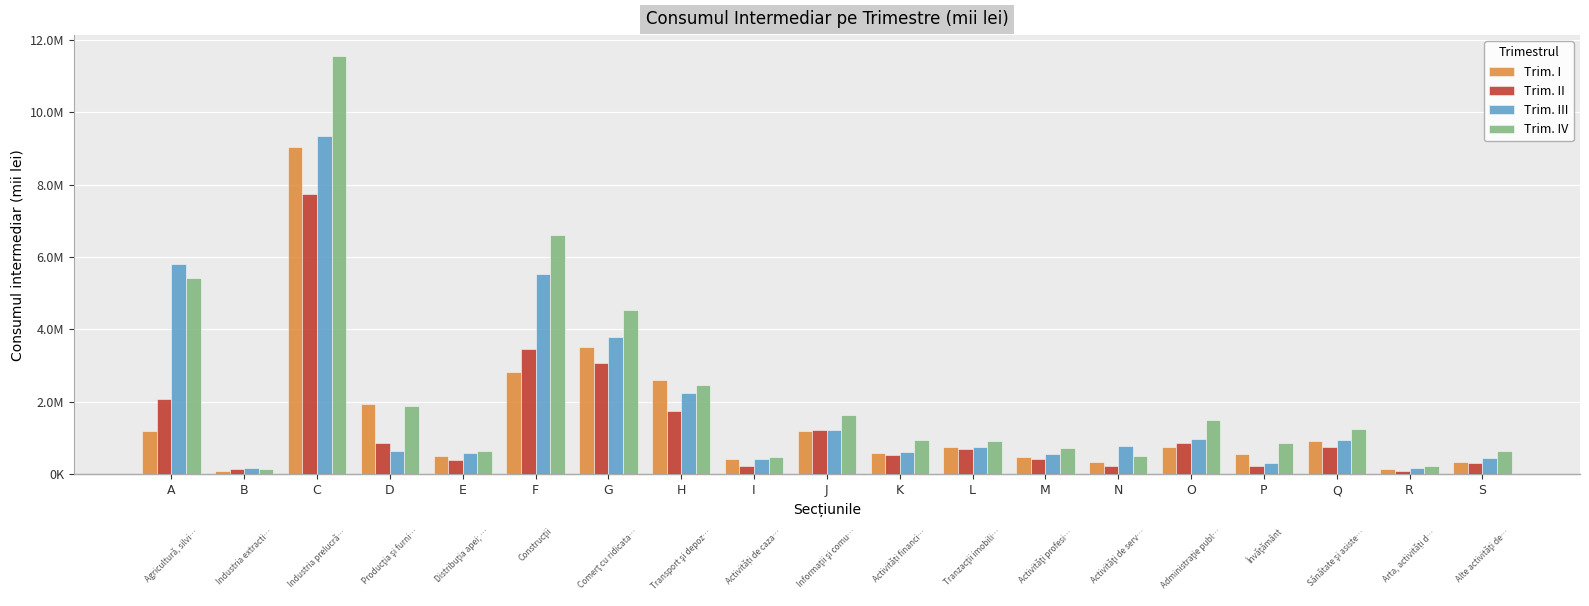

What is the average value of the Trim. III series?

1858308.4